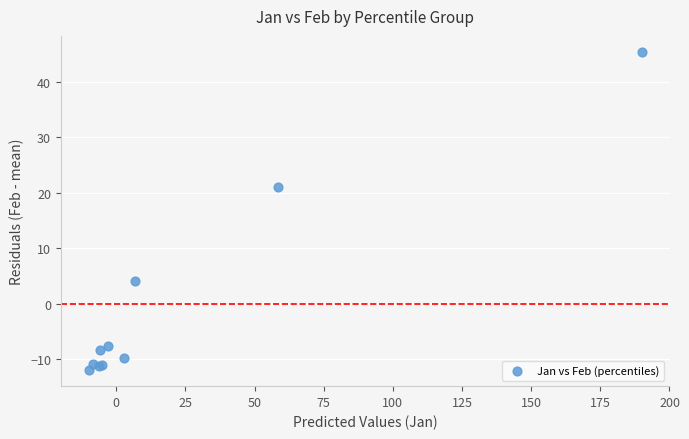

What Y value in the scatter plot is closest to 16?

21.0